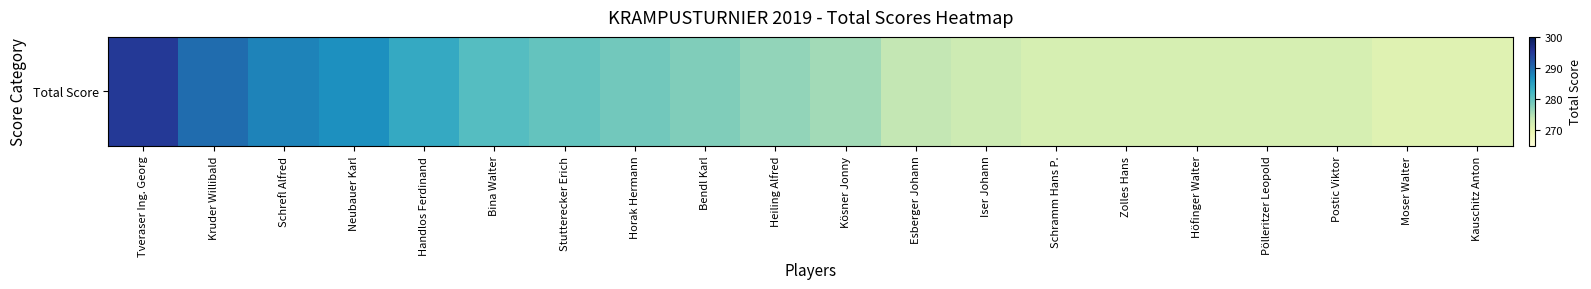

Reading right to left, extract all data points from this chart.

271	271	272	272	272	272	272	273	274	276	277	278	279	280	281	284	287	288	290	295